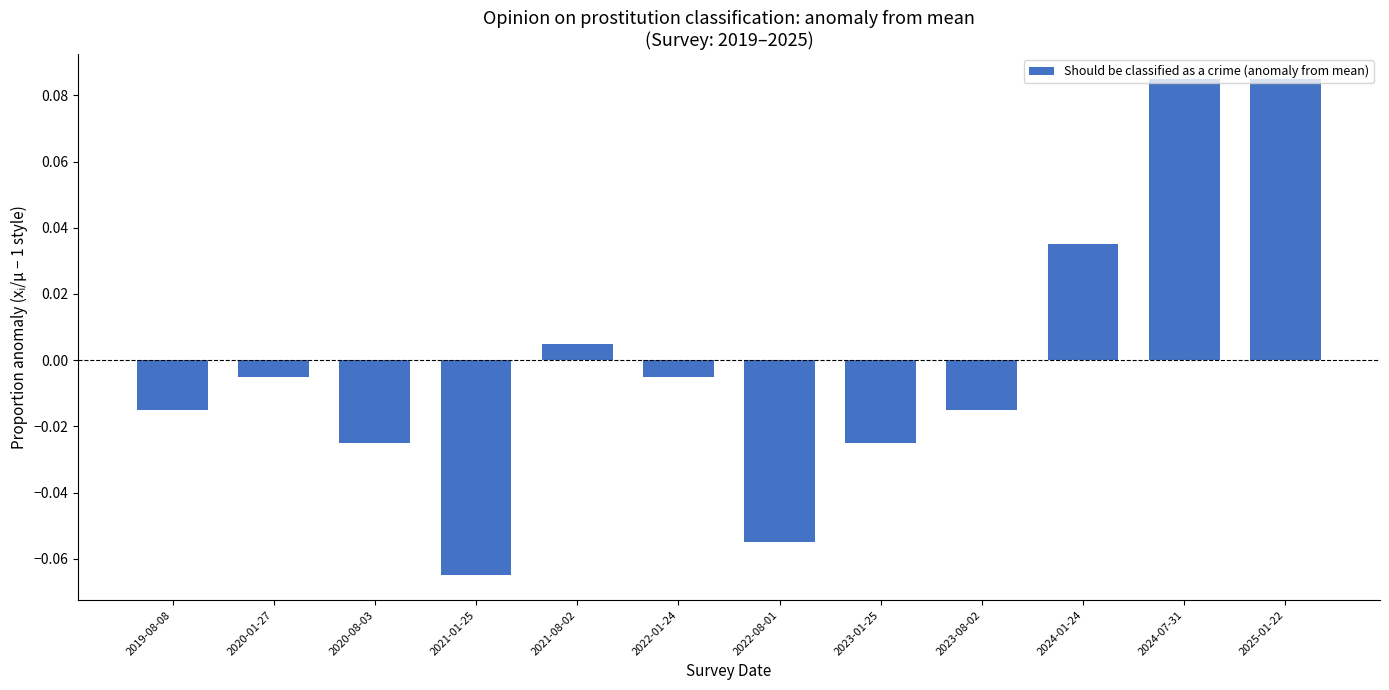

Which category has the lowest value across all series?

2021-01-25